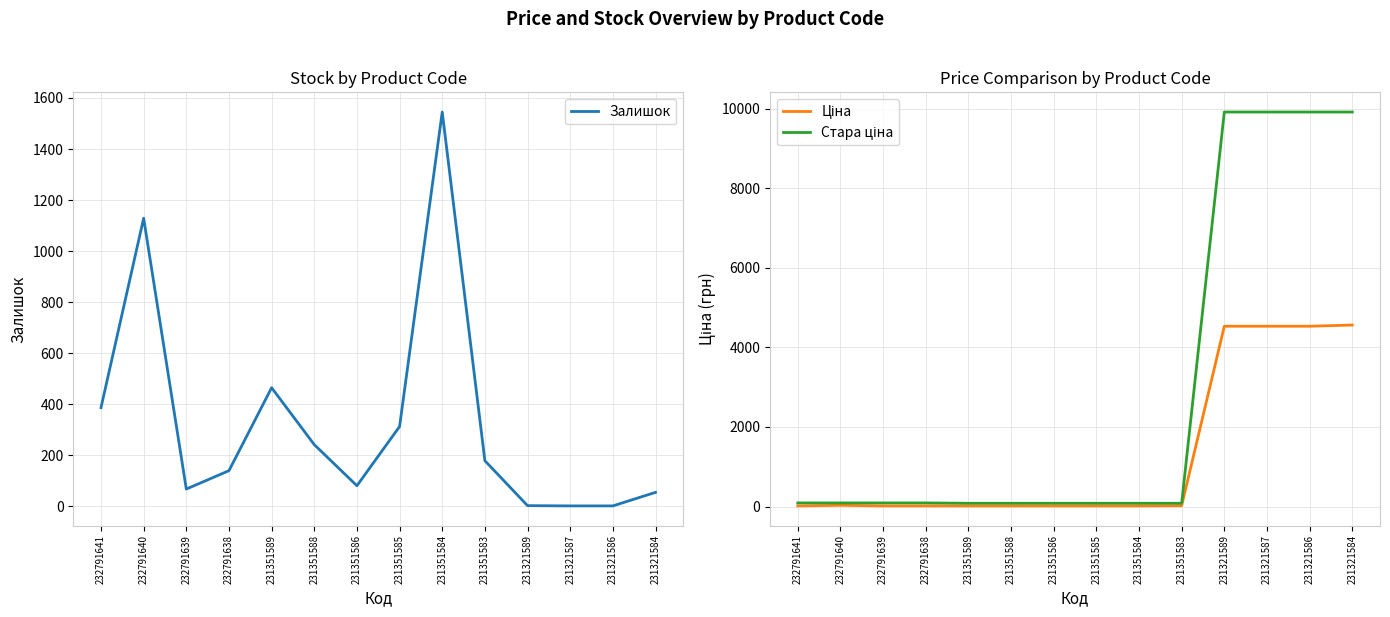

What are all the series names shown in the legend?

Залишок, Ціна, Стара ціна